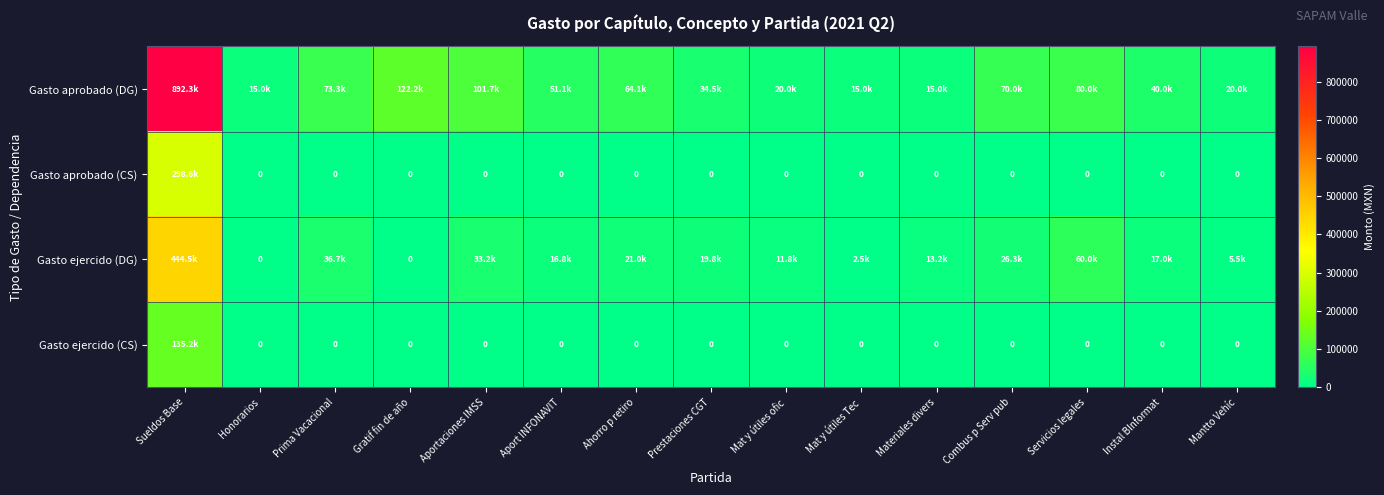

At how many categories does at least one series exceed 10245?

15